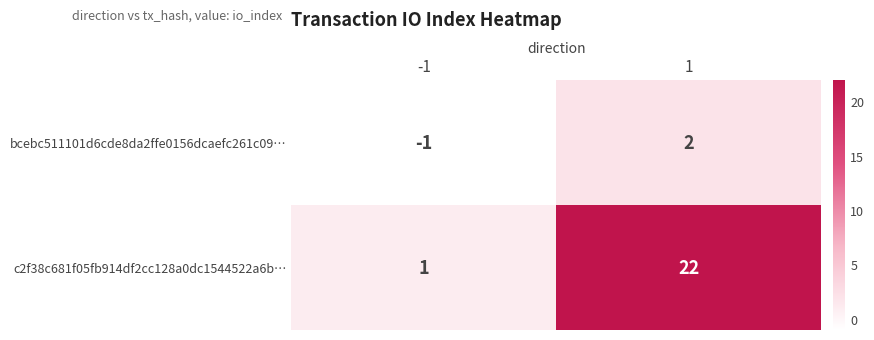

Rank the series by their average value, from highest to lowest.

c2f38c681f05fb914df2cc128a0dc1544522a6b…, bcebc511101d6cde8da2ffe0156dcaefc261c09…